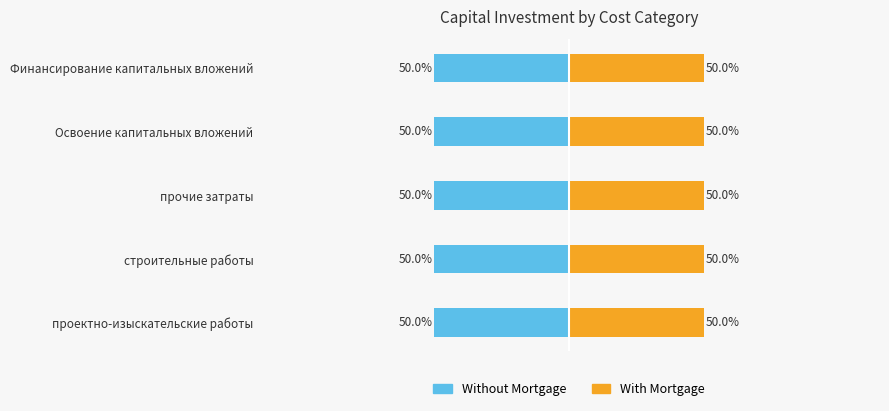

Are the bars grouped side by side (vs. stacked)?

Yes